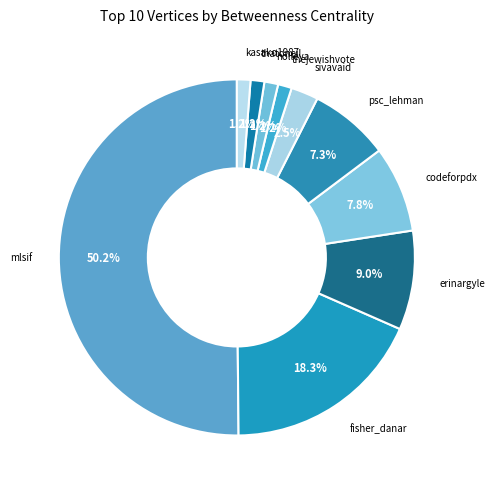

Approximately how many times larger is the value at fisher_danar compared to mlsif?

0.4